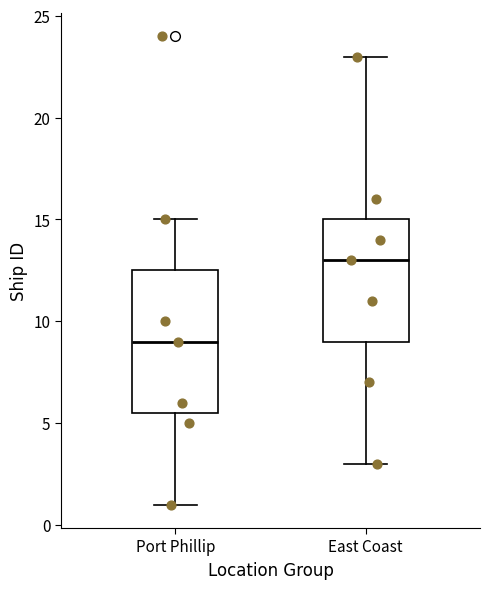

Reading left to right, transcribe this box plot: for each box, give where its median line is, the range the box spans, and where its two whiskers end, as read against the y-axis. The values are not printed on the chart, so give them approximately, as read against the axis.

Port Phillip: median 9.0, box 5.5 to 12.5, whiskers 1.0 to 15.0
East Coast: median 13.0, box 9.0 to 15.0, whiskers 3.0 to 23.0